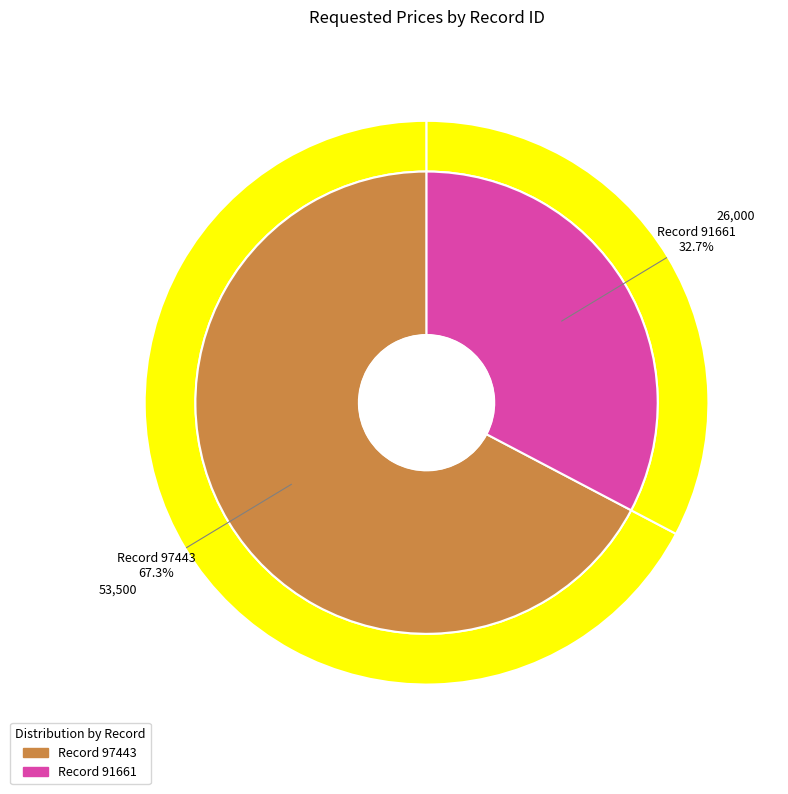

Is it true that 91661 is 33% of the pie?

True